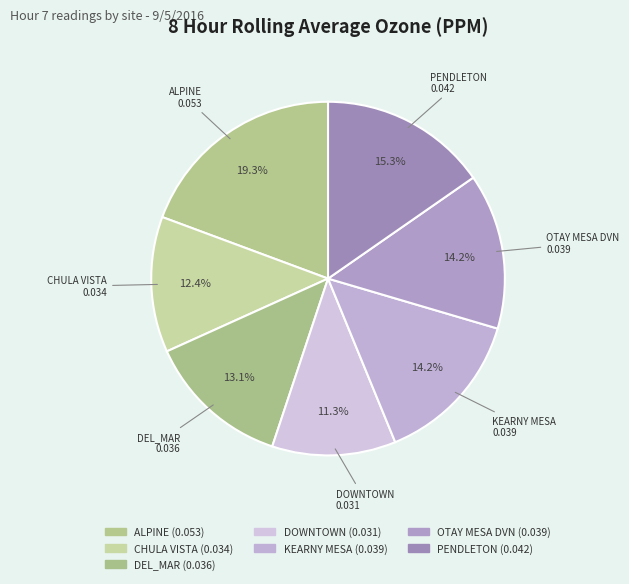

Does any single category account for the majority?

No